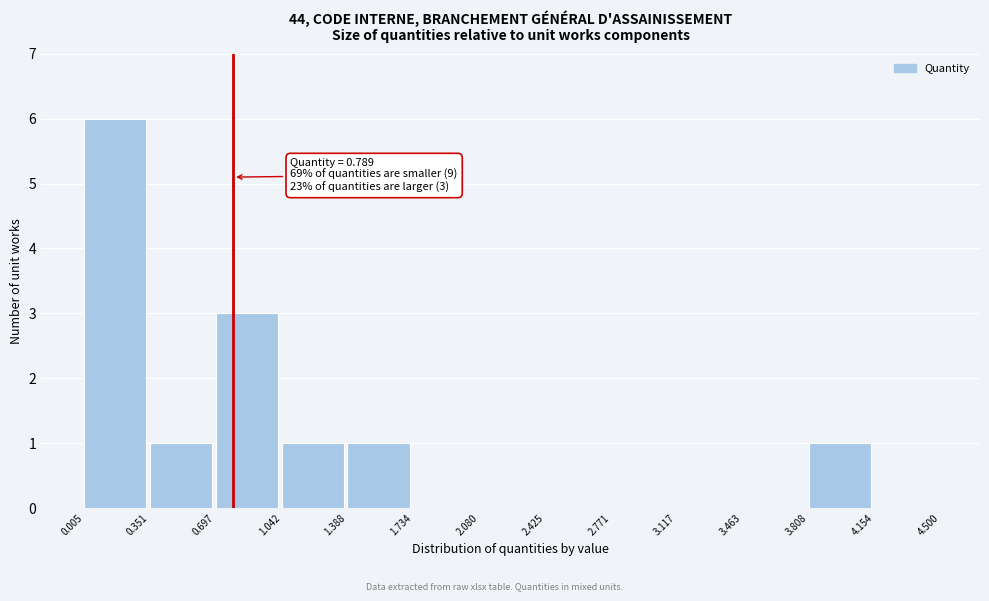

Which range on the x-axis has the tallest bar?

0.005 to 0.351